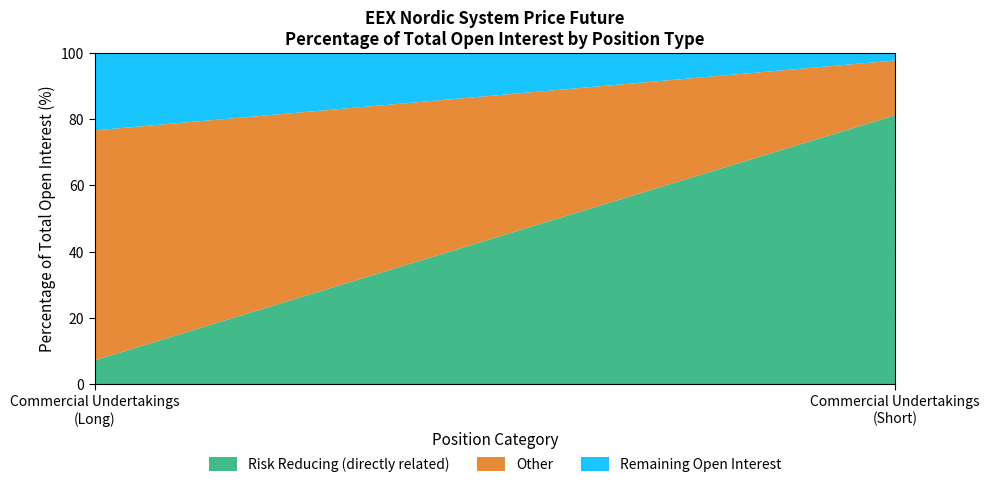

What is the highest value of the Risk Reducing (directly related) series?

81.1